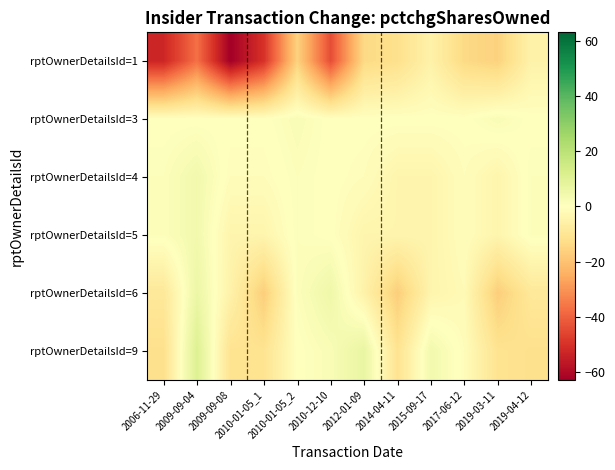

At which category is the sum across all series the highest?

2010-01-05_2